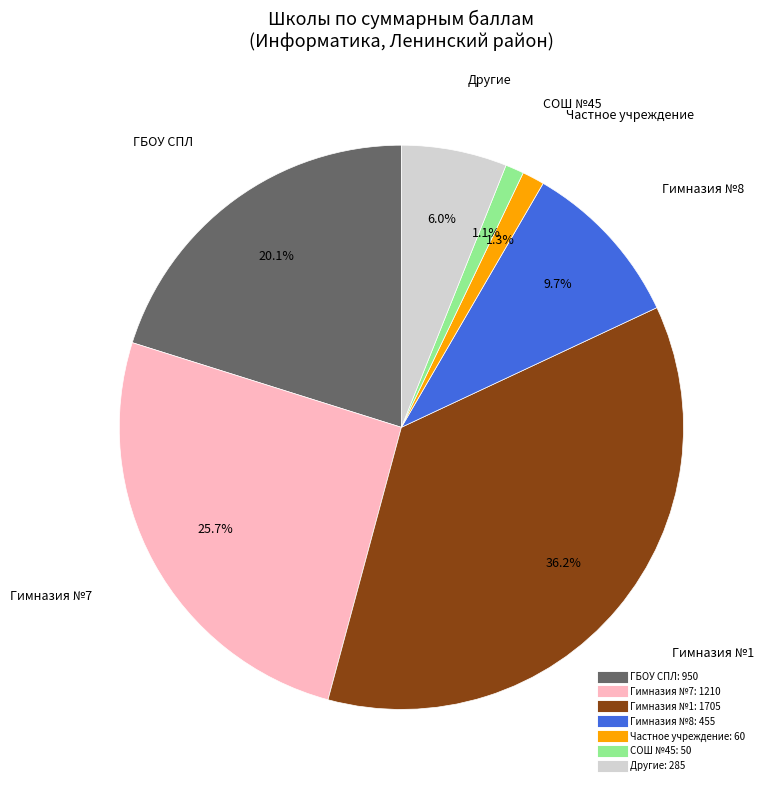

Is there any slice that represents more than half of the pie?

No